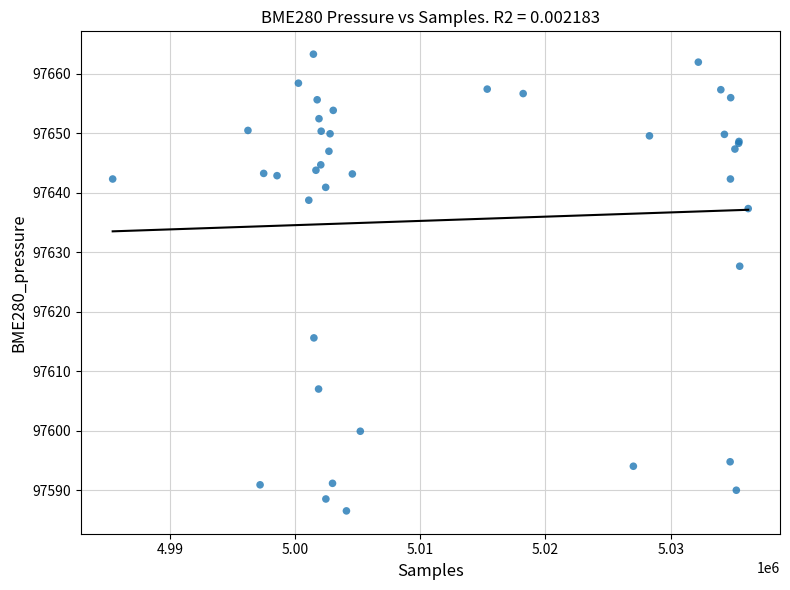

What Y value in the scatter plot is closest to 97624?

97627.6